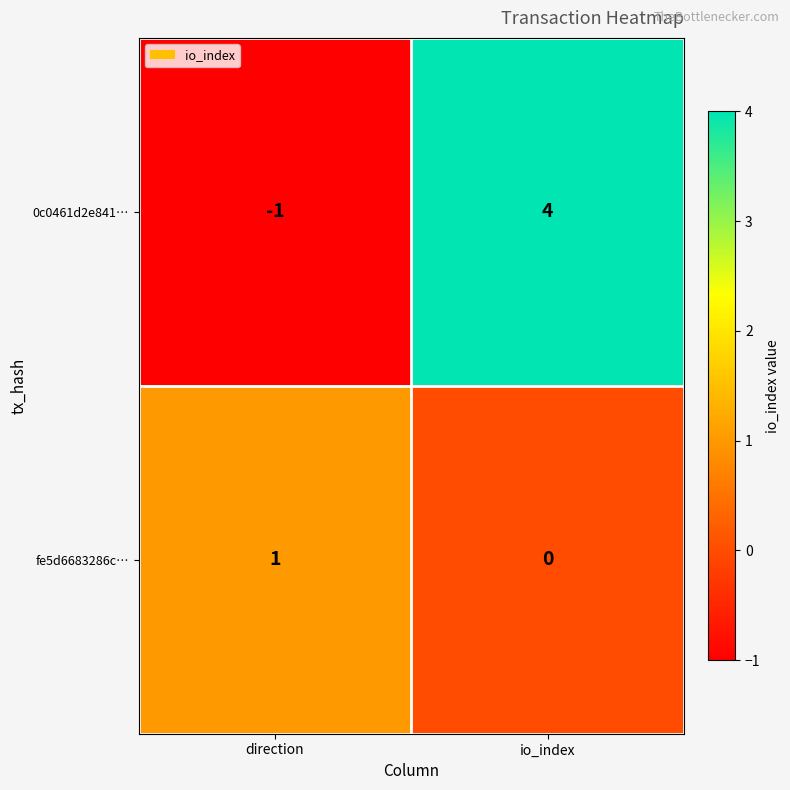

Reading left to right, extract all data points from this chart.

0c0461d2e841…: direction=-1	io_index=4
fe5d6683286c…: direction=1	io_index=0